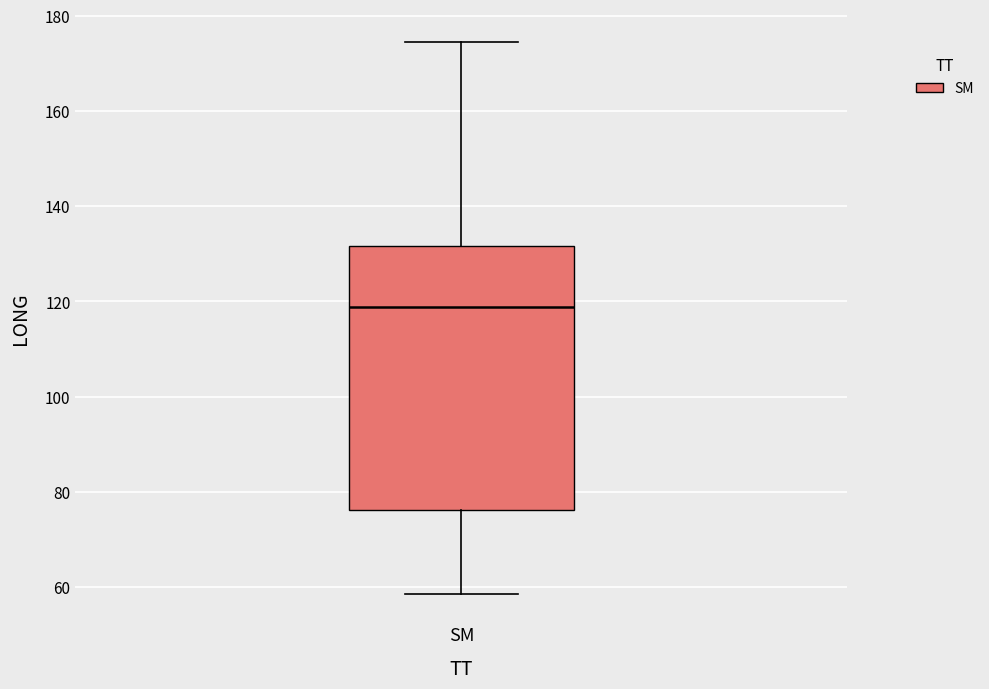

Read this box plot against the y-axis: the position of the median line, the range covered by the box, and the ends of both whiskers. The values are not printed on the chart, so give them approximately, as read against the axis.

median 118, box 76 to 132, whiskers 58 to 174